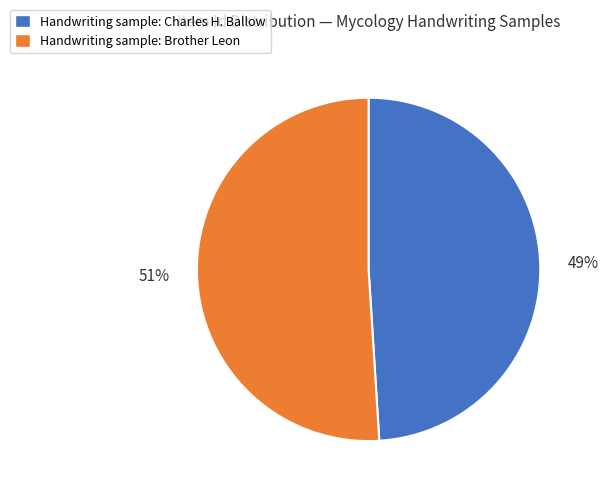

Does Handwriting sample: Charles H. Ballow represent more than half of the total?

No